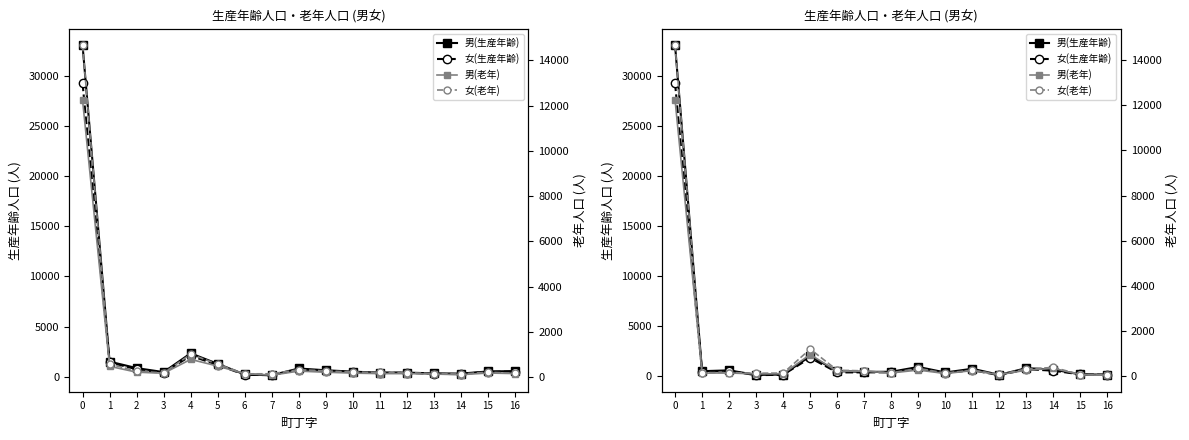

True or false: 女(生産年齢) and 男(生産年齢) cross at least once.

False